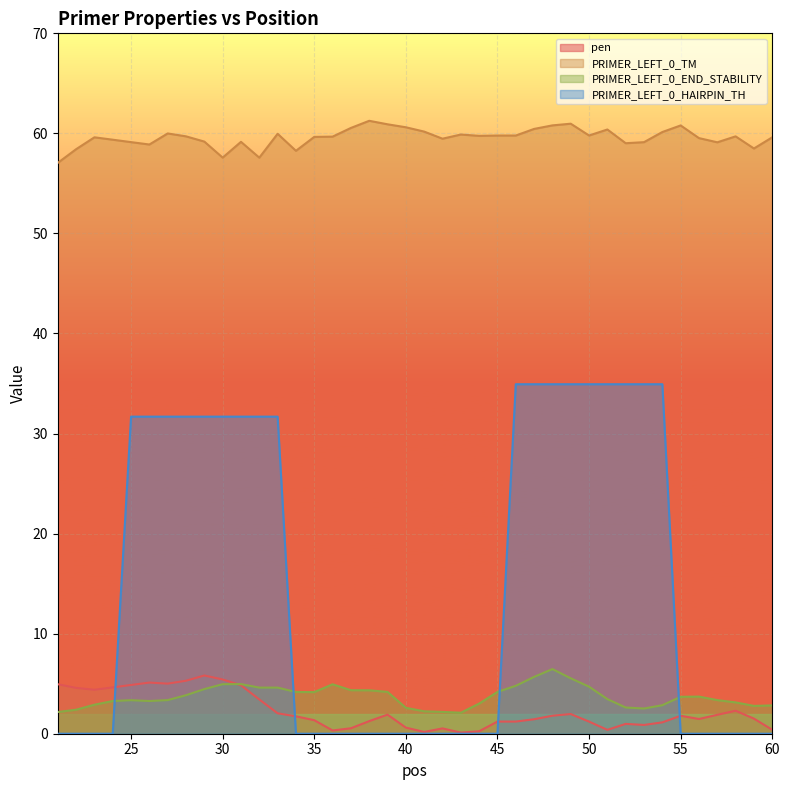

Which has a higher value, 40 or 59?

59